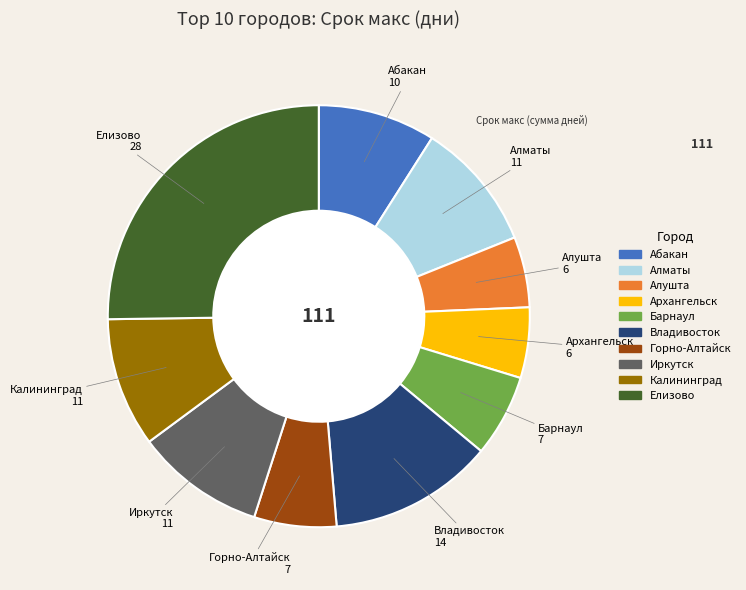

What is the ratio of the value at Алматы to the value at Елизово?

0.4